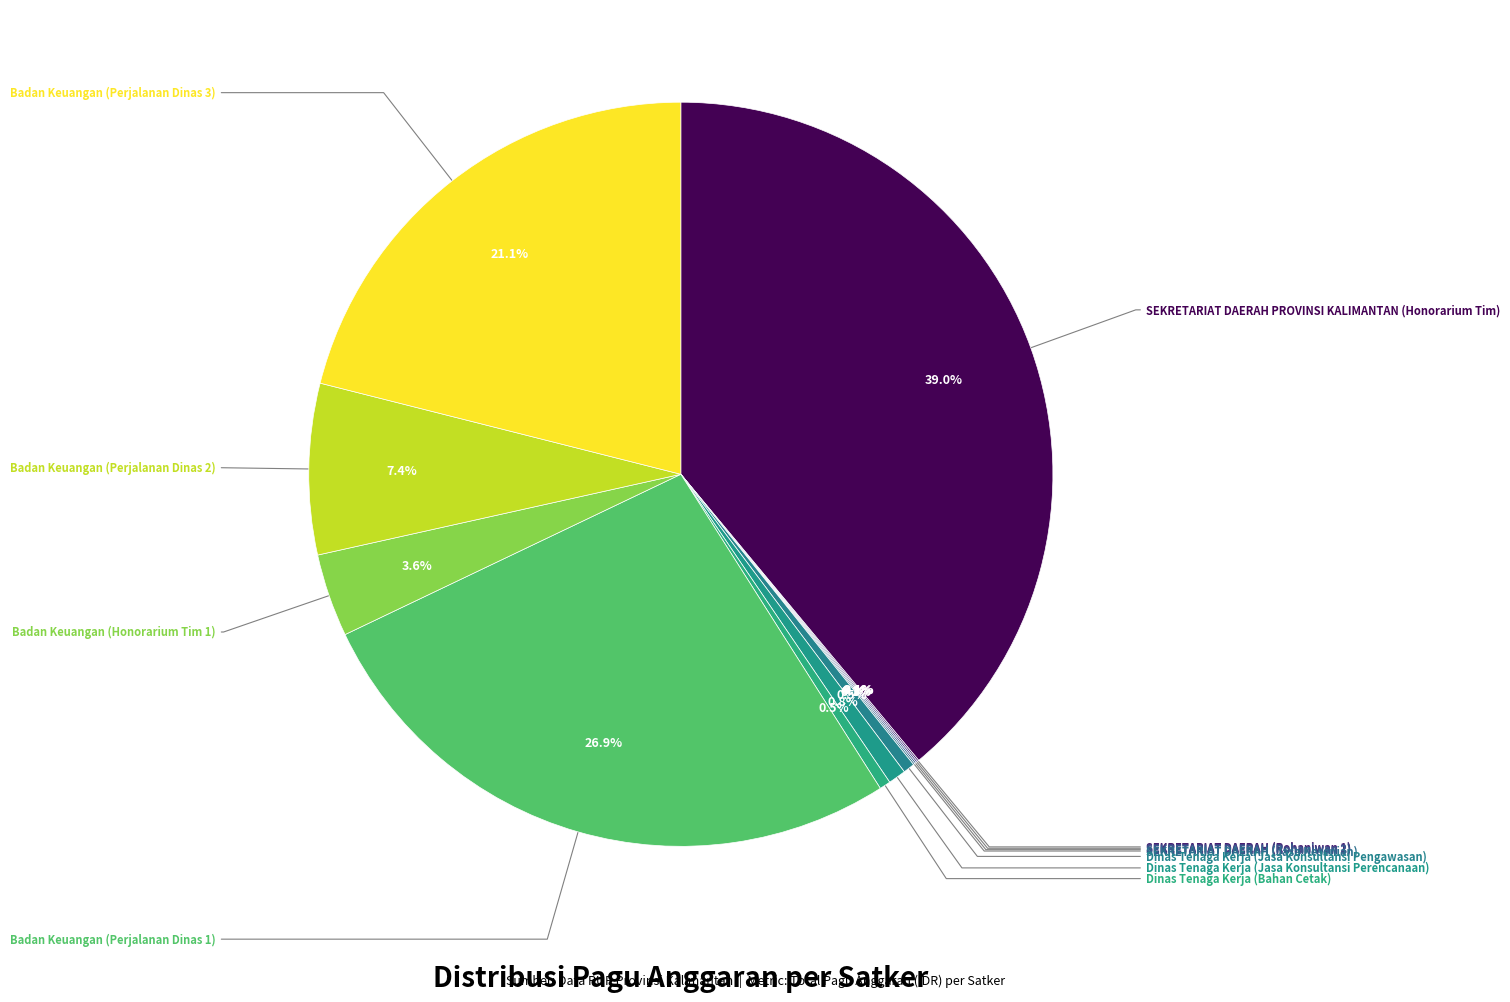

Which slice is the largest?

SEKRETARIAT DAERAH PROVINSI KALIMANTAN (Honorarium Tim)